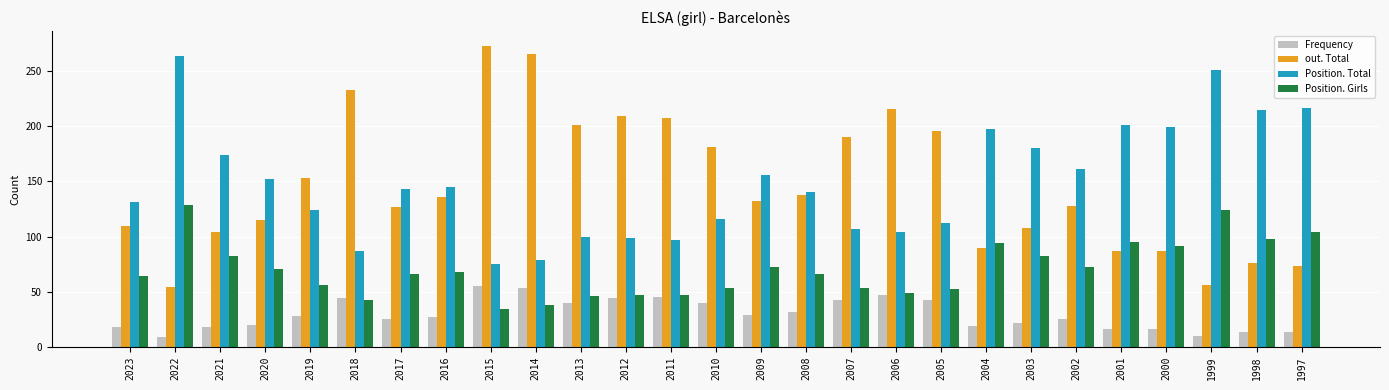

Which series has the widest spread of values?

out. Total